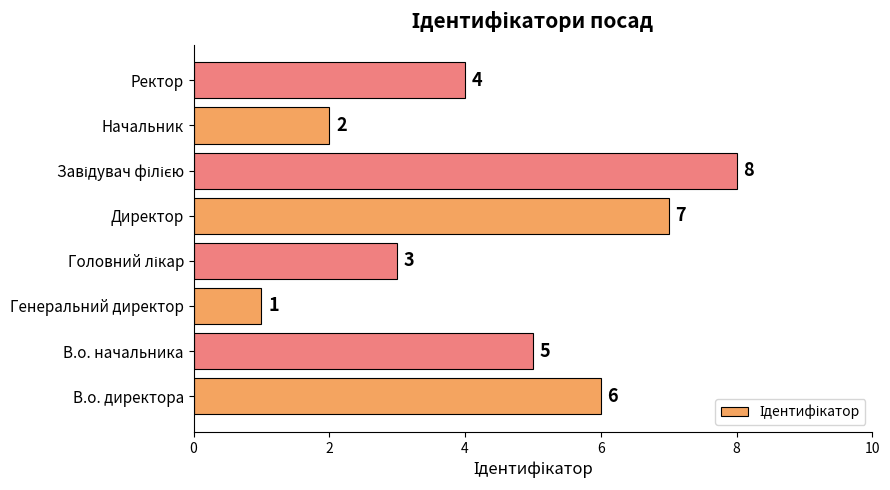

Reading top to bottom, list all the values displayed in this chart.

4	2	8	7	3	1	5	6